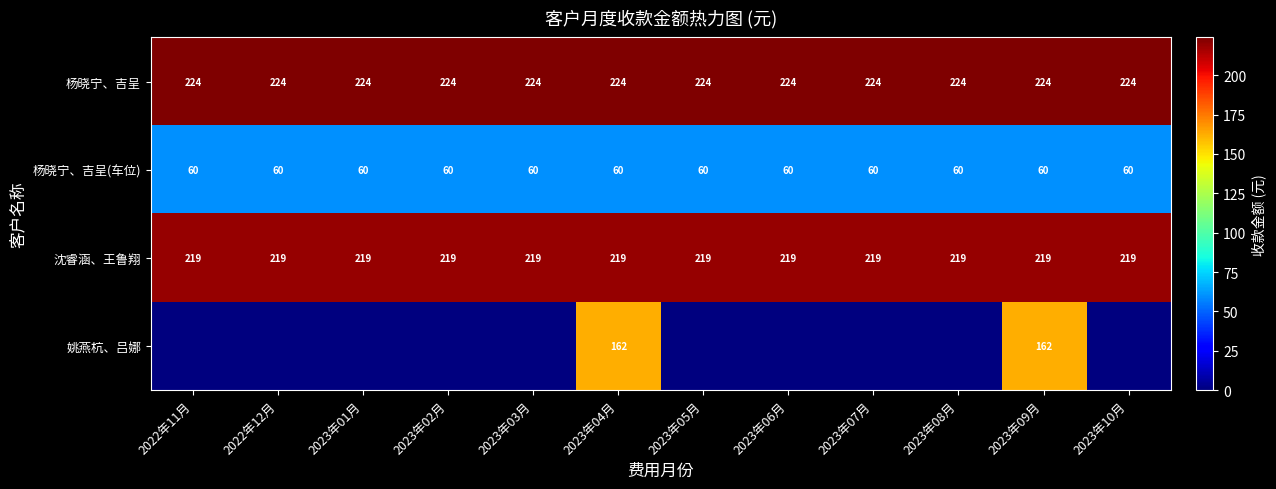

The 杨晓宁、吉呈 series shows 88 at 2023年03月. True or false?

False